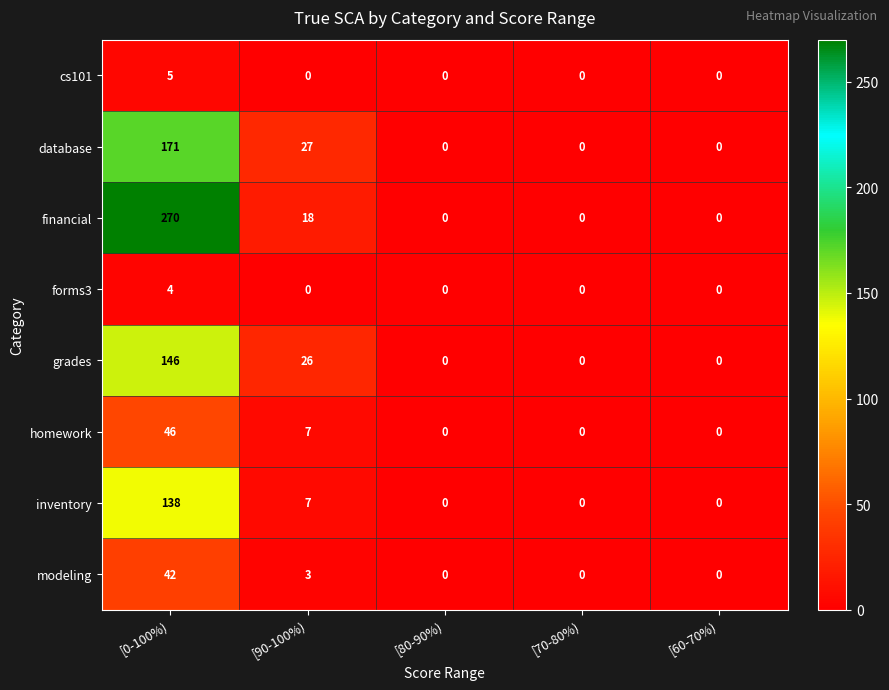

The homework series shows 0 at [70-80%). True or false?

True